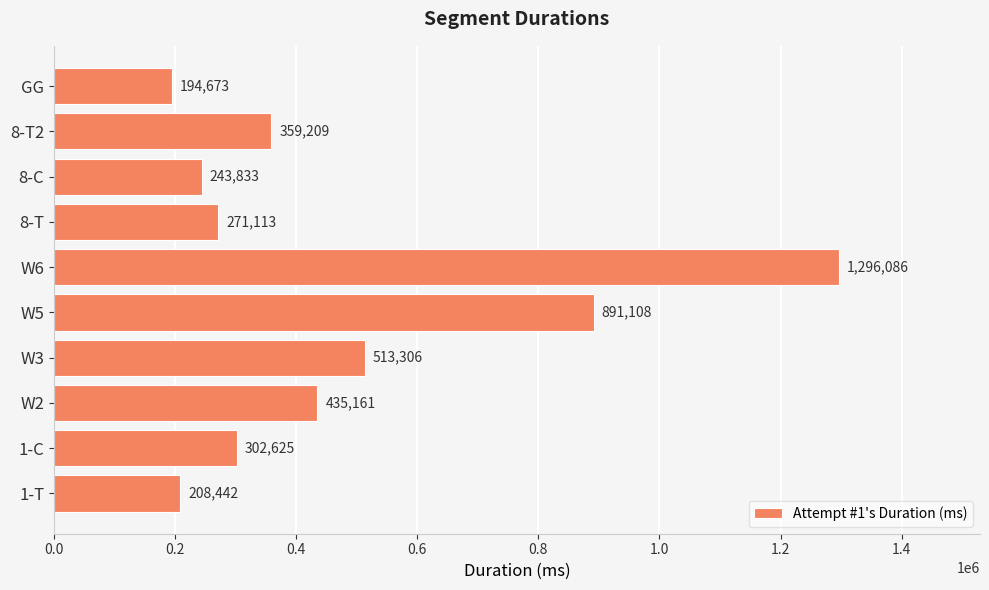

The chart shows a value of 283694 at 1-T. True or false?

False